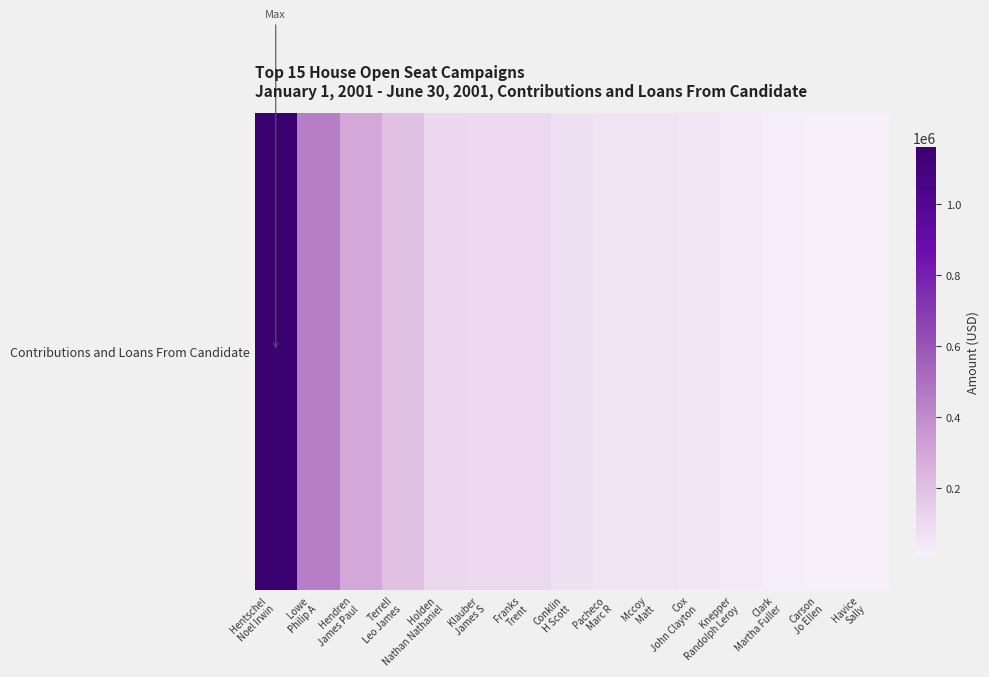

Reading right to left, list all the values displayed in this chart.

Havice
Sally=10000	Carson
Jo Ellen=12000	Clark
Martha Fuller=20000	Knepper
Randolph Leroy=40000	Cox
John Clayton=50111	Mccoy
Matt=59527	Pacheco
Marc R=60000	Conklin
H Scott=77450	Franks
Trent=100100	Klauber
James S=100200	Holden
Nathan Nathaniel=105000	Terrell
Leo James=196225	Hendren
James Paul=300000	Lowe
Philip A=447000	Hentschel
Noel Irwin=1161250